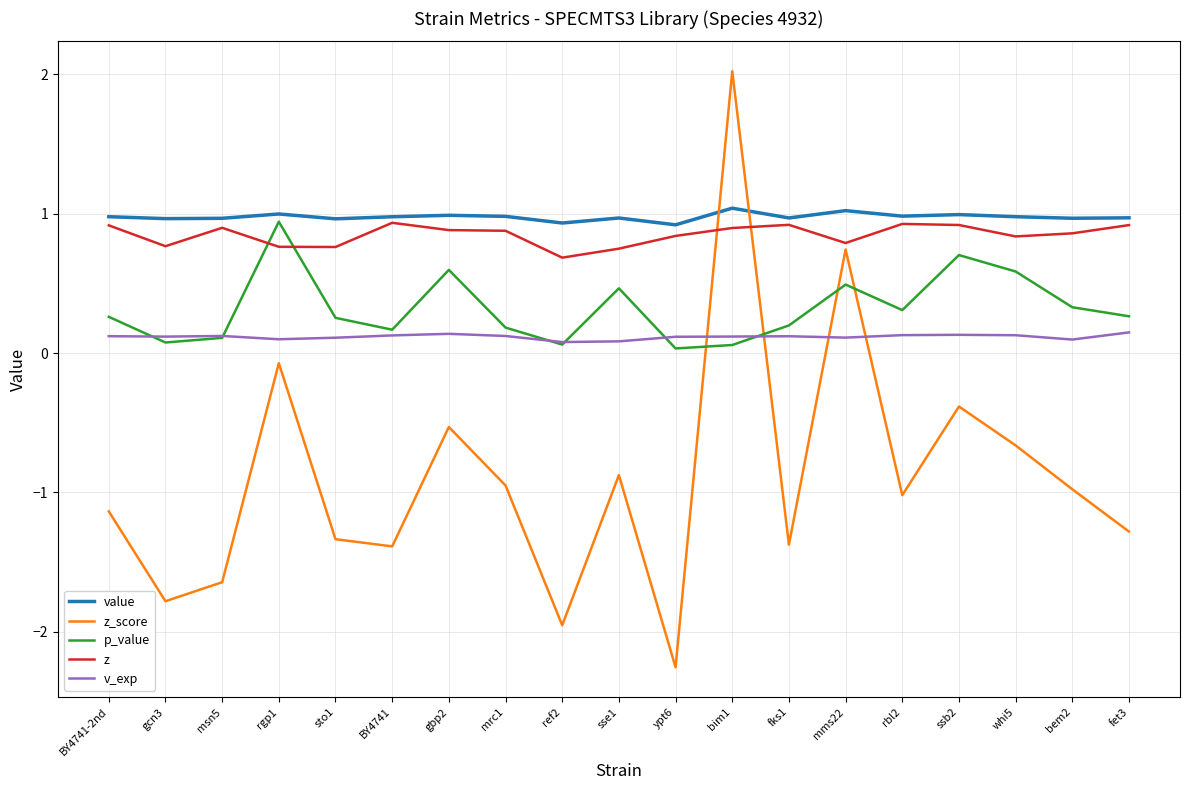

What is the difference between the highest and lowest values at BY4741-2nd?

2.1